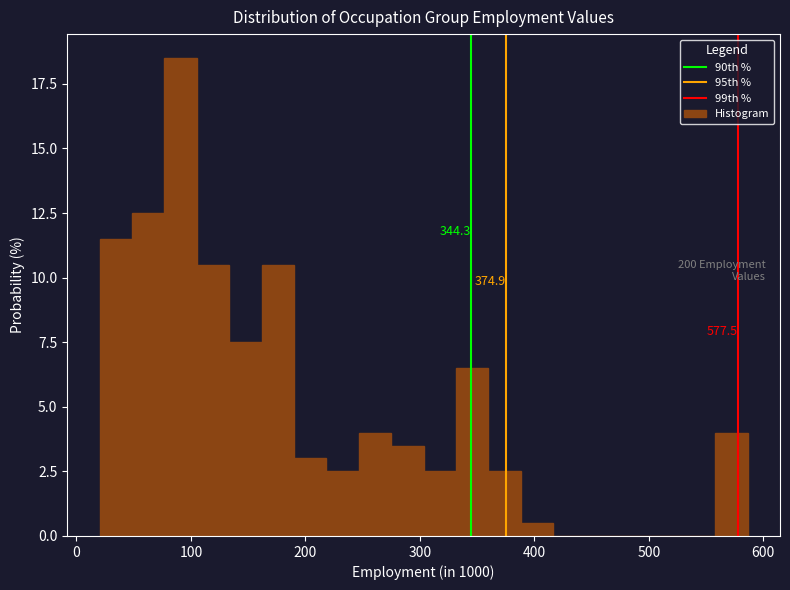

Read against the x-axis, roughly where is the centre of the tallest bar?

90